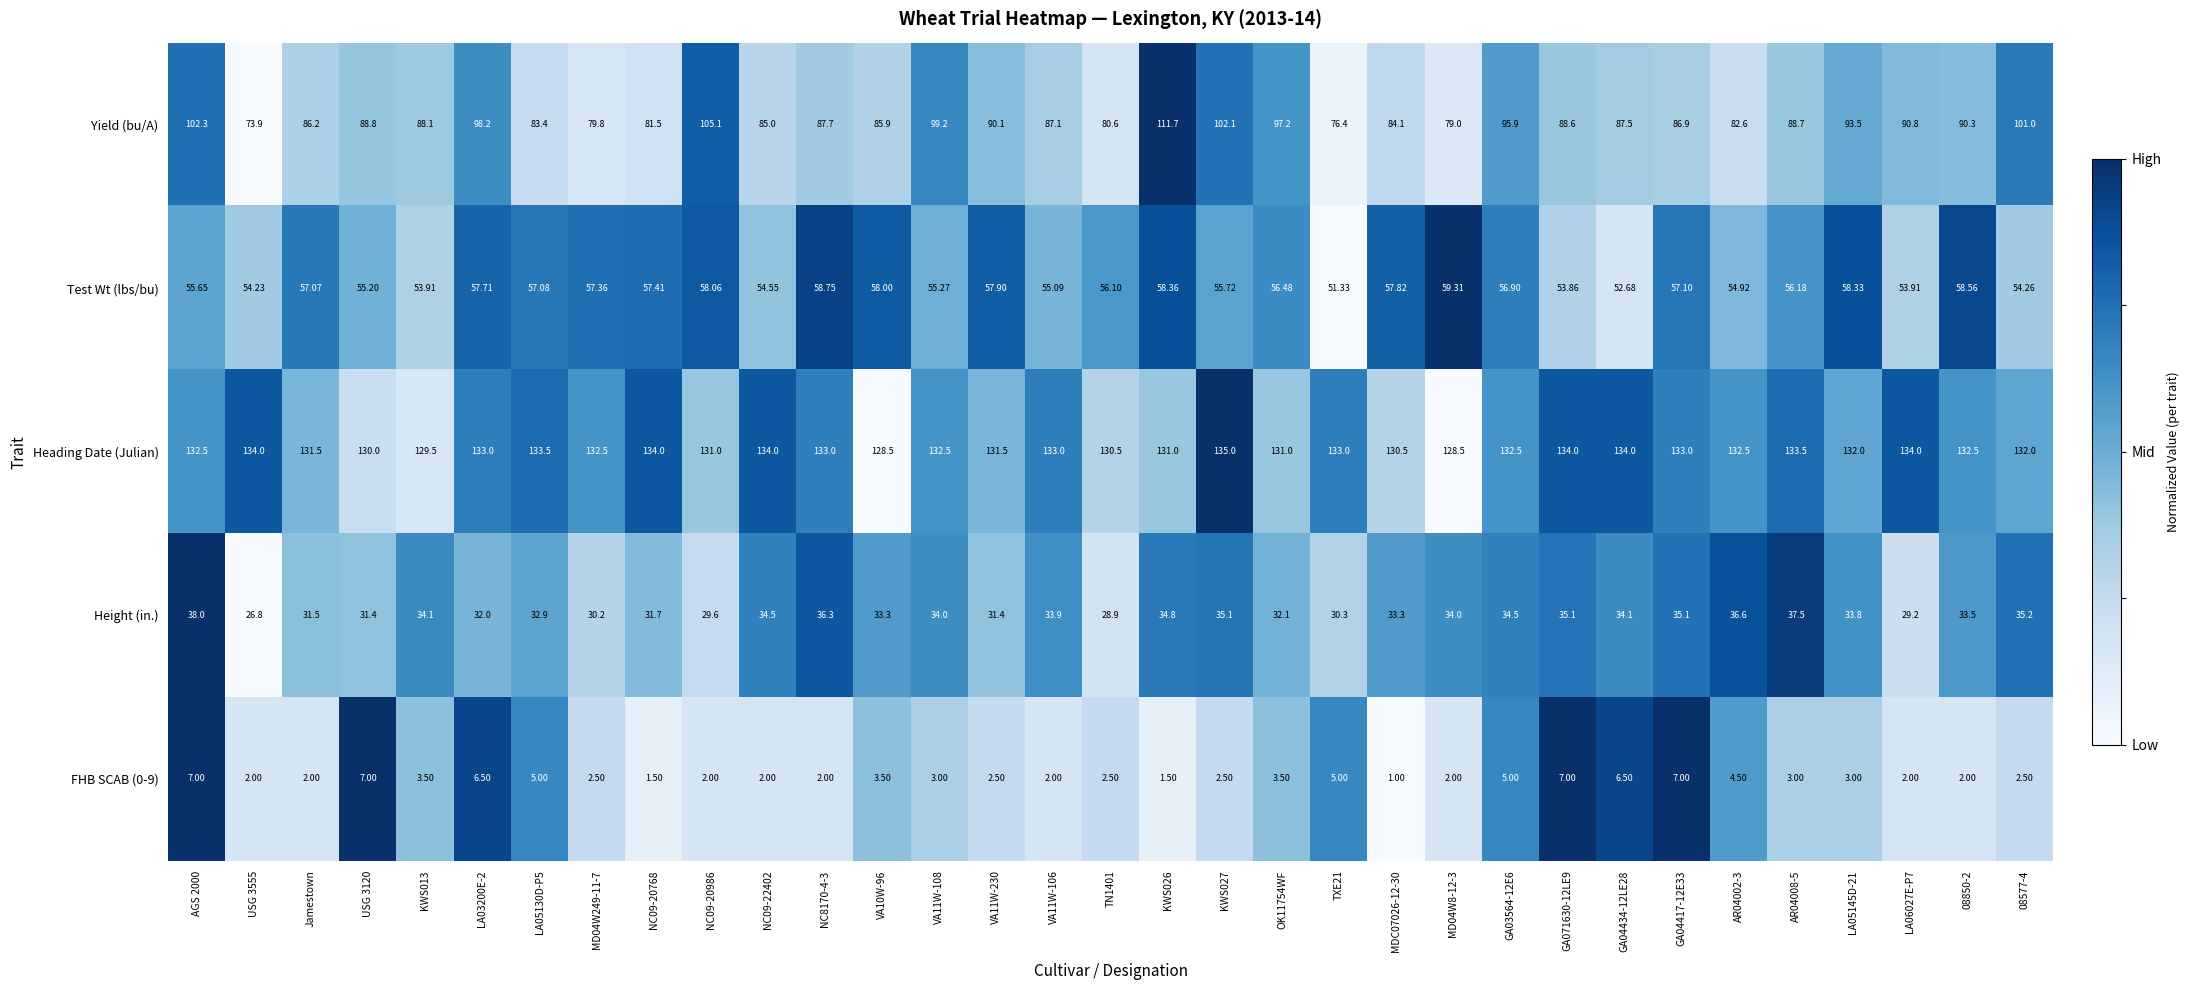

What is the greatest value displayed?

135.0